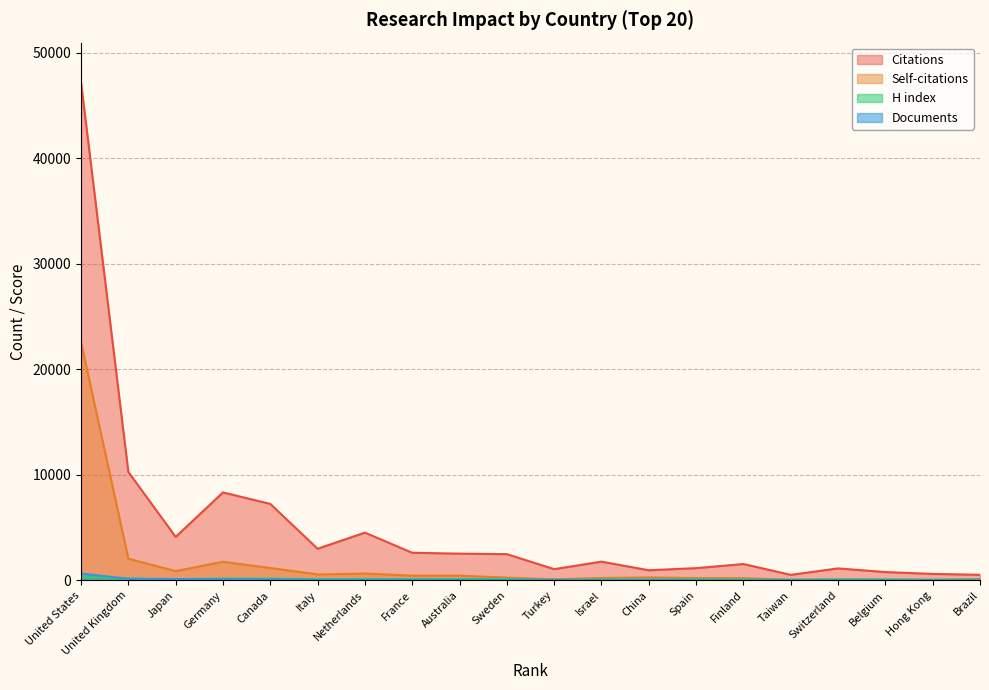

Rank the series at Brazil from lowest to highest value.

Documents, H index, Self-citations, Citations